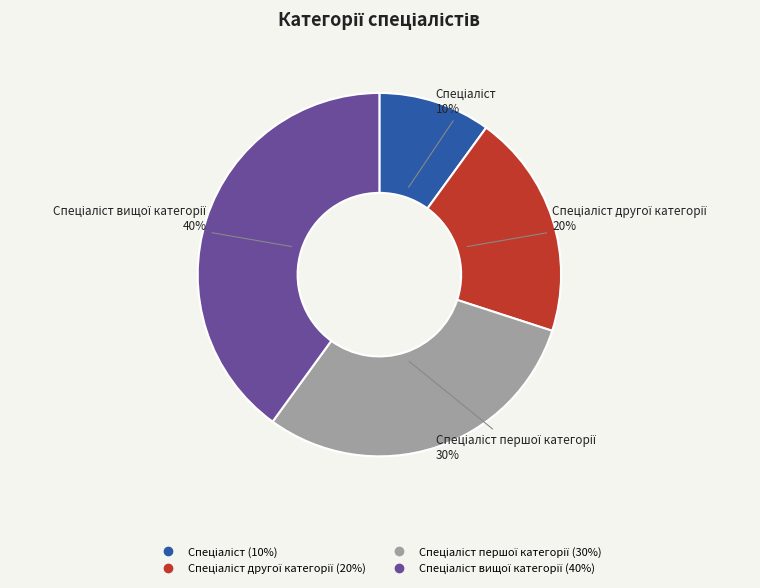

To the nearest percent, what is the average slice percentage?

25%